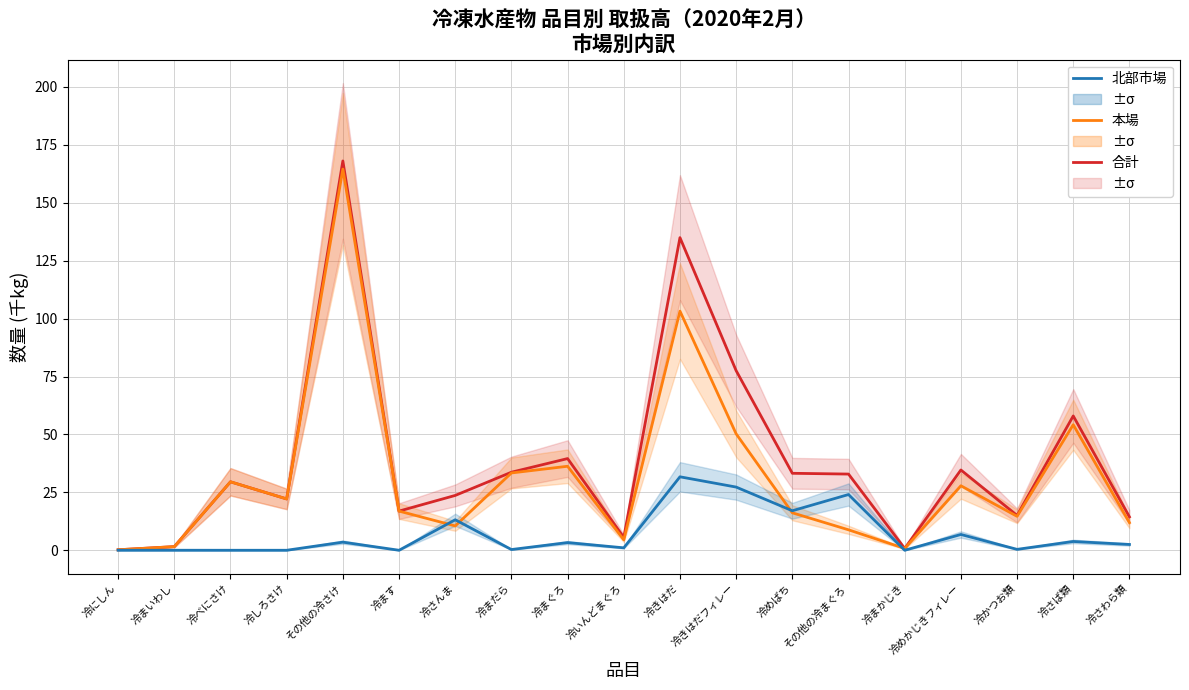

In 合計, how many points are higher than both neighbors (excluding endpoints)?

6